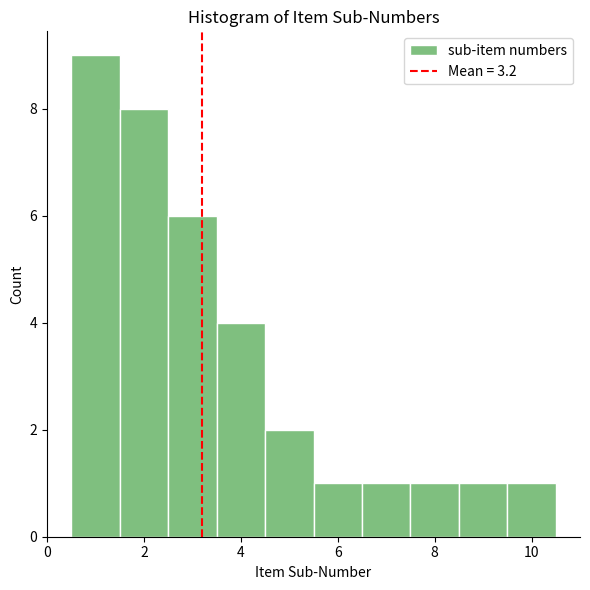

Reading left to right, list every bar in this chart as the range it spans on the x-axis followed by its height. Neither the bar edges nor the heights are printed on the chart, so give them approximately, as read against the axes.

0.5 to 1.5: 9
1.5 to 2.5: 8
2.5 to 3.5: 6
3.5 to 4.5: 4
4.5 to 5.5: 2
5.5 to 6.5: 1
6.5 to 7.5: 1
7.5 to 8.5: 1
8.5 to 9.5: 1
9.5 to 10.5: 1